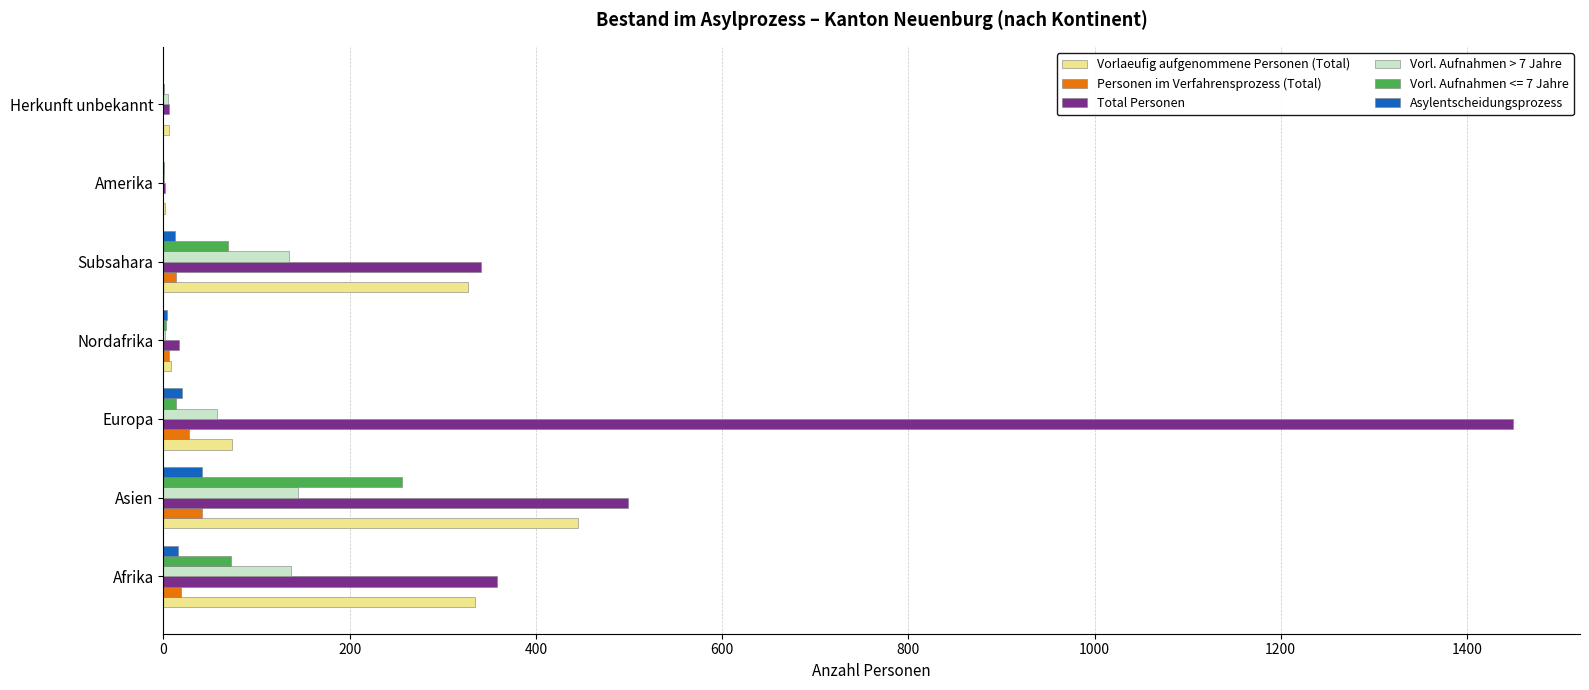

Which series has the largest range (max minus min)?

Total Personen